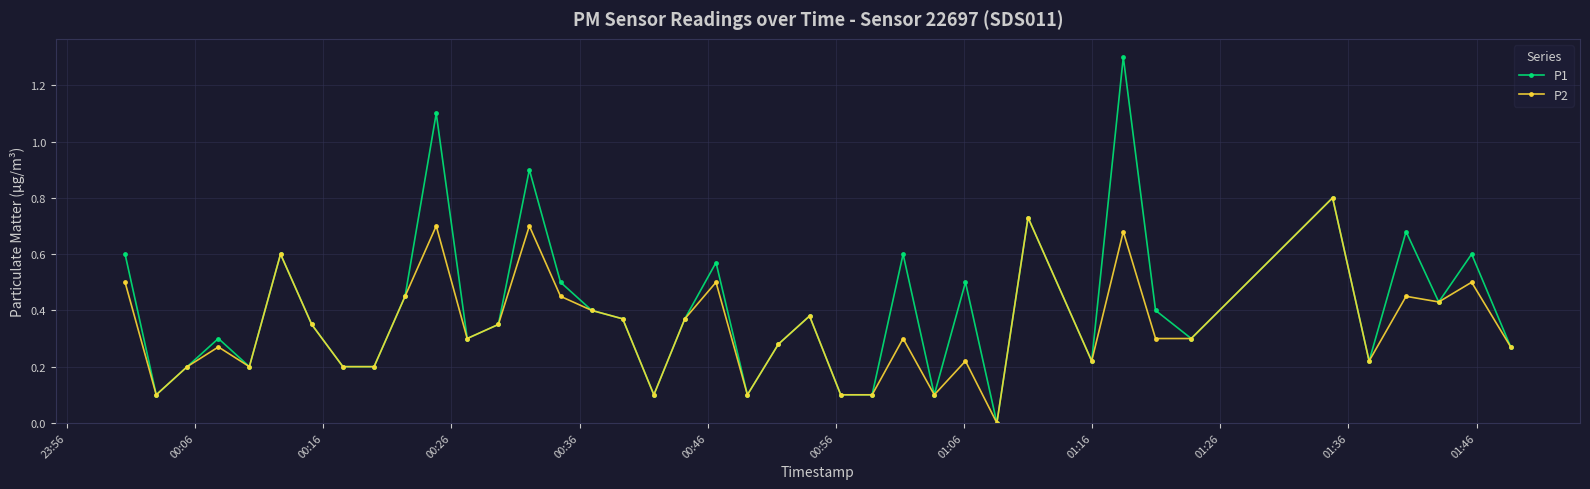

True or false: P2 has more than 1 interior local peaks.

True